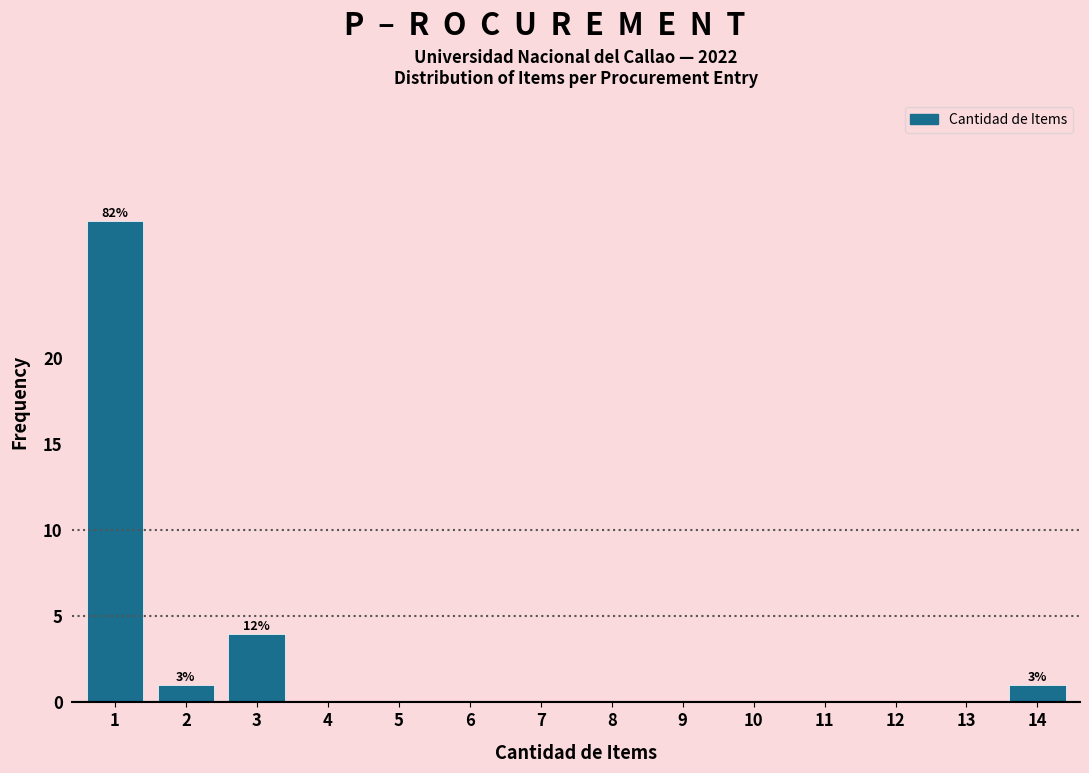

Reading left to right, what are all the values shown in this chart?

1=28	2=1	3=4	4=0	5=0	6=0	7=0	8=0	9=0	10=0	11=0	12=0	13=0	14=1